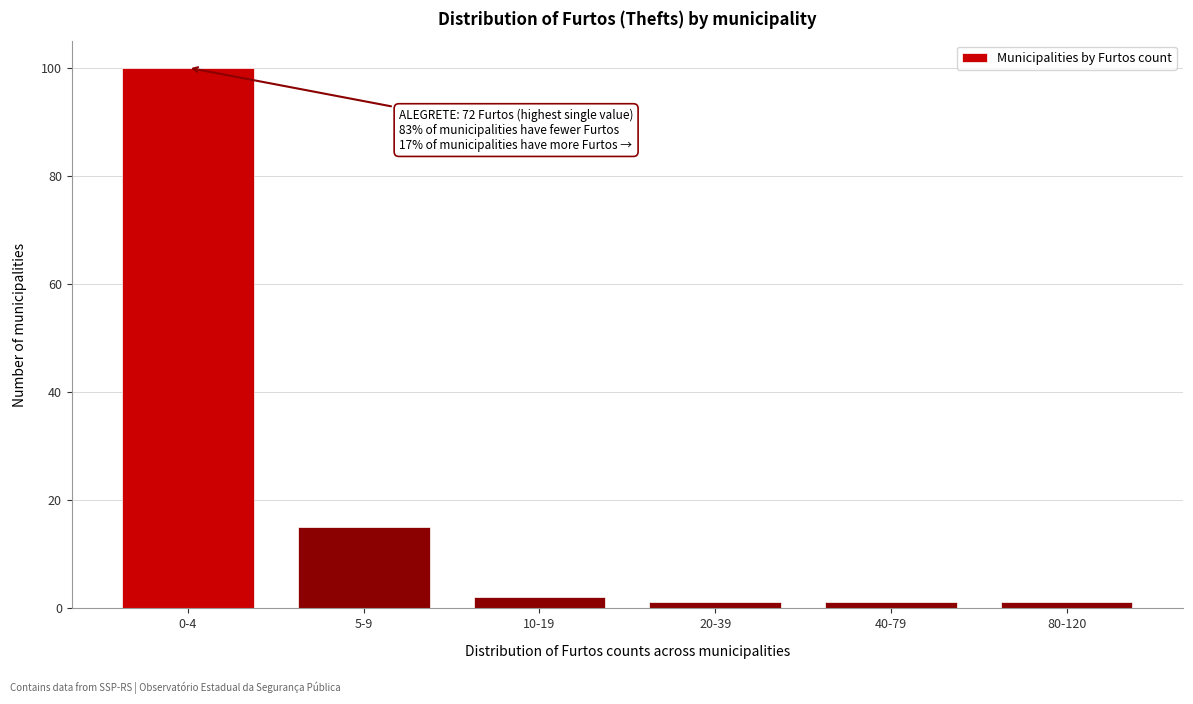

Reading right to left, extract all data points from this chart.

80-120=1	40-79=1	20-39=1	10-19=2	5-9=15	0-4=100